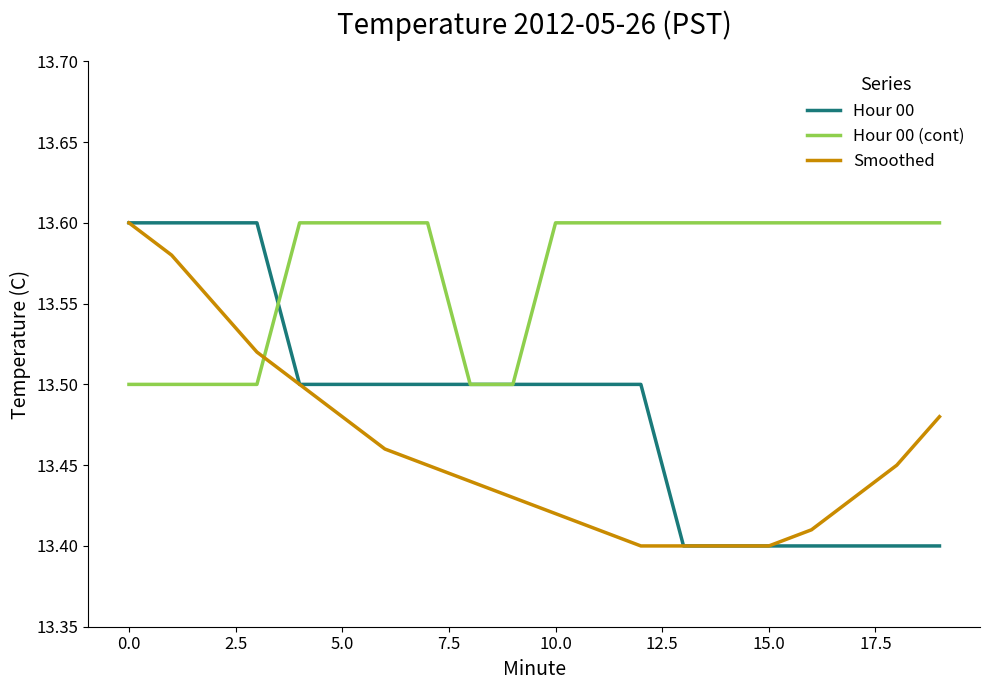

List the series in order of their overall mean, lowest first.

Smoothed, Hour 00, Hour 00 (cont)